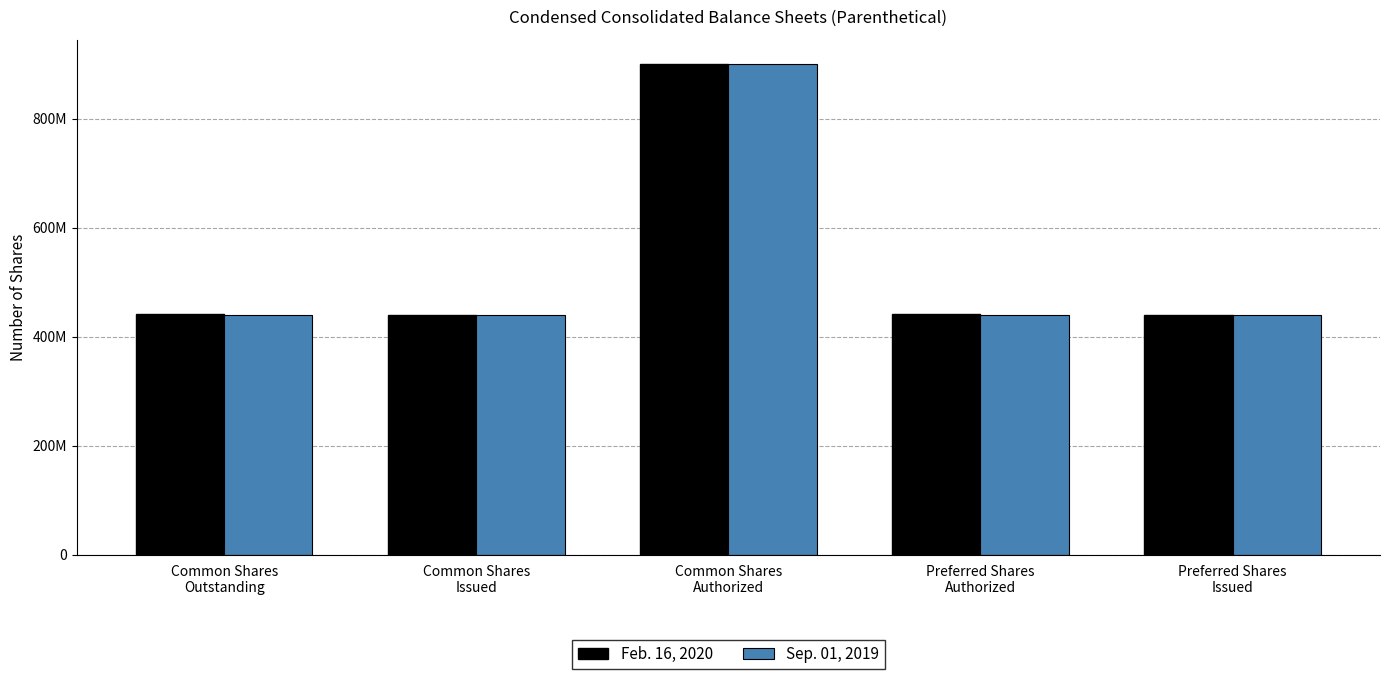

What is the spread (max minus min) of values at Common Shares
Outstanding?

1997000